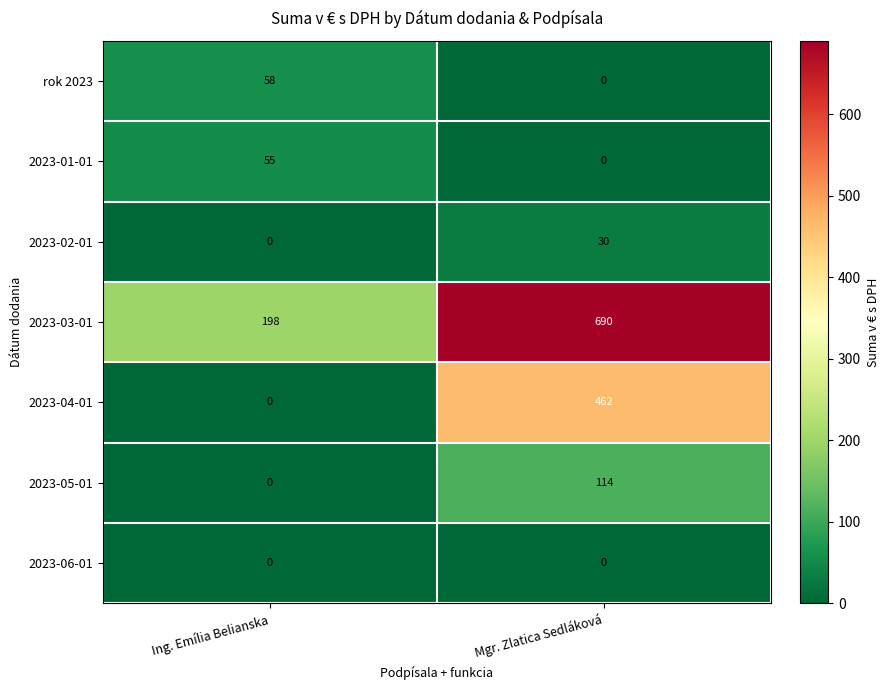

What is the spread (max minus min) of values at Ing. Emília Belianska?

198